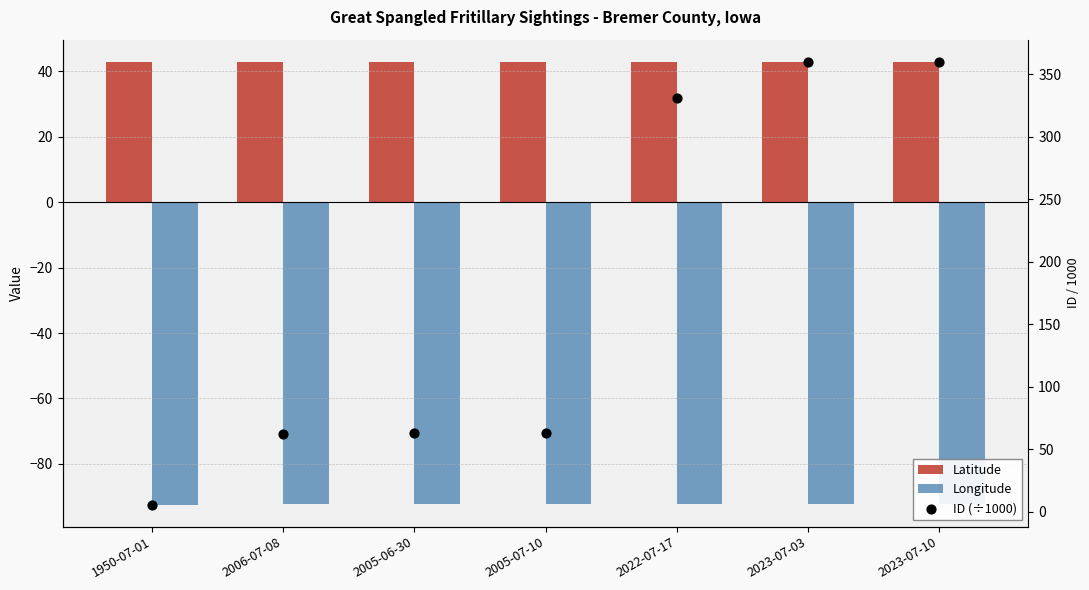

What are all the series names shown in the legend?

Latitude, Longitude, ID (÷1000)